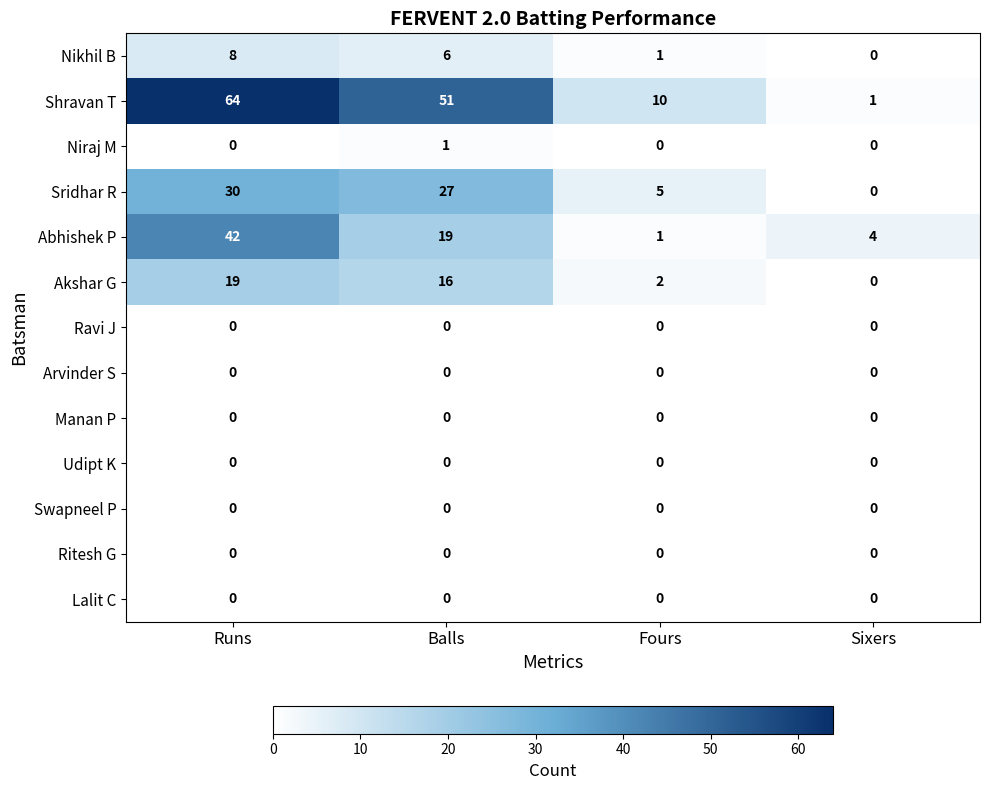

How many series are shown in this chart?

13